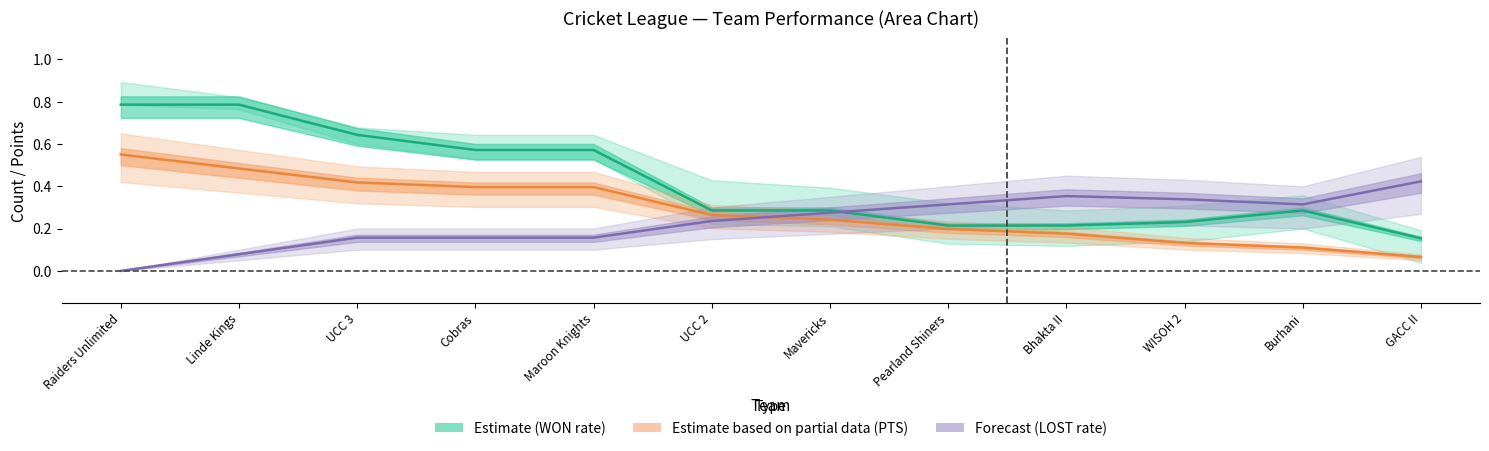

Which series has the largest total across all categories?

WON rate